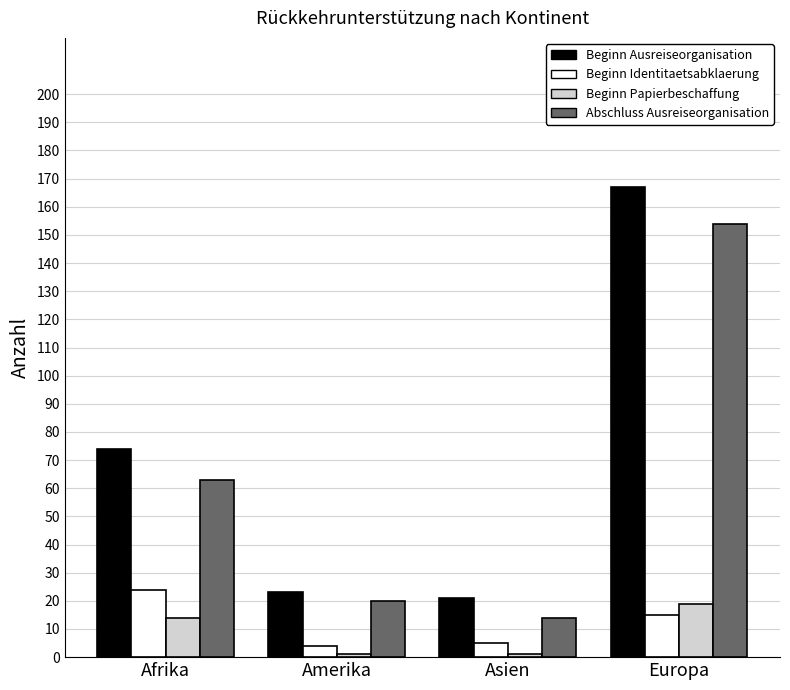

Does the chart contain any negative values?

No